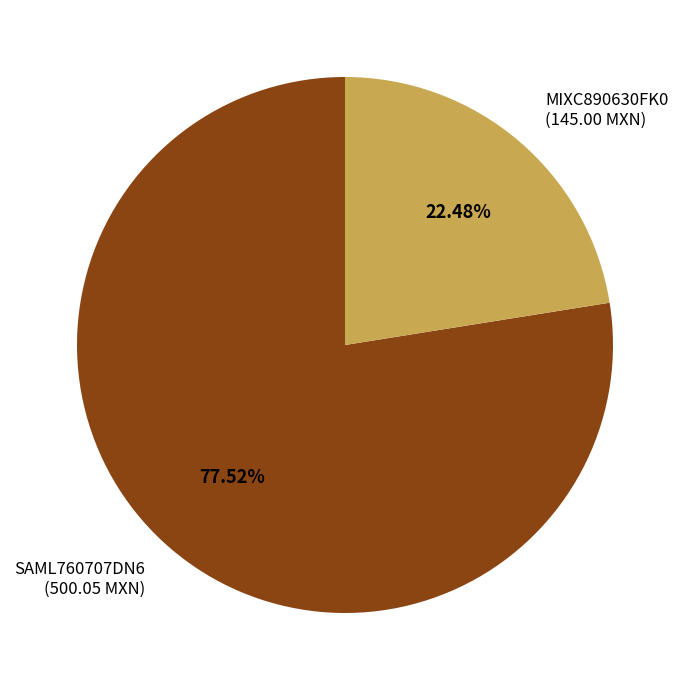

Rank the categories by value from lowest to highest.

MIXC890630FK0, SAML760707DN6